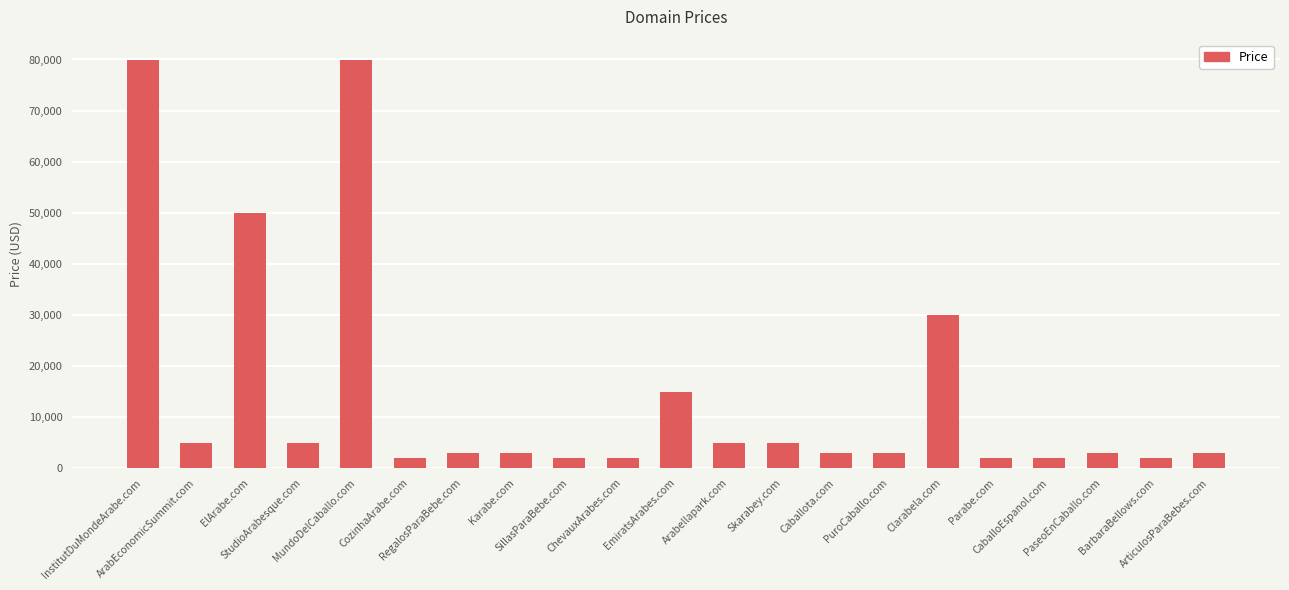

The chart shows a value of 4888 at Skarabey.com. True or false?

True